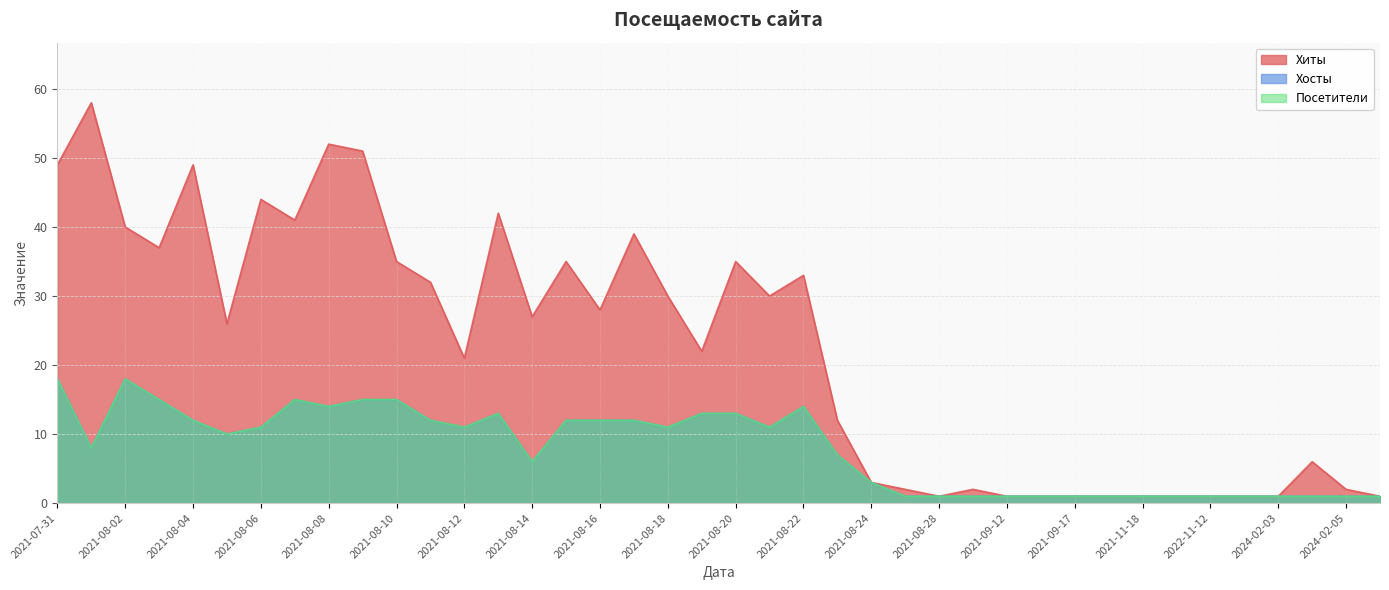

Between 2021-08-07 and 2024-02-05, which is larger?

2021-08-07